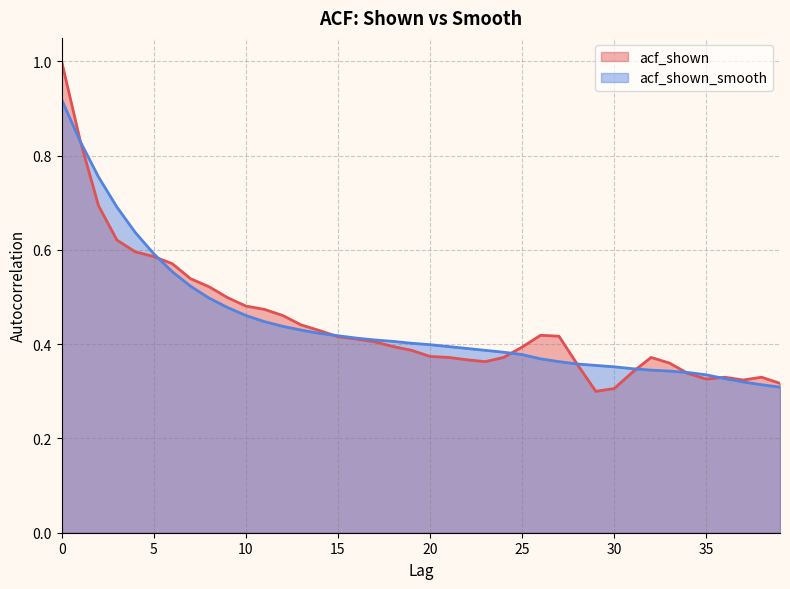

How many interior local valleys does the acf_shown series have?

4